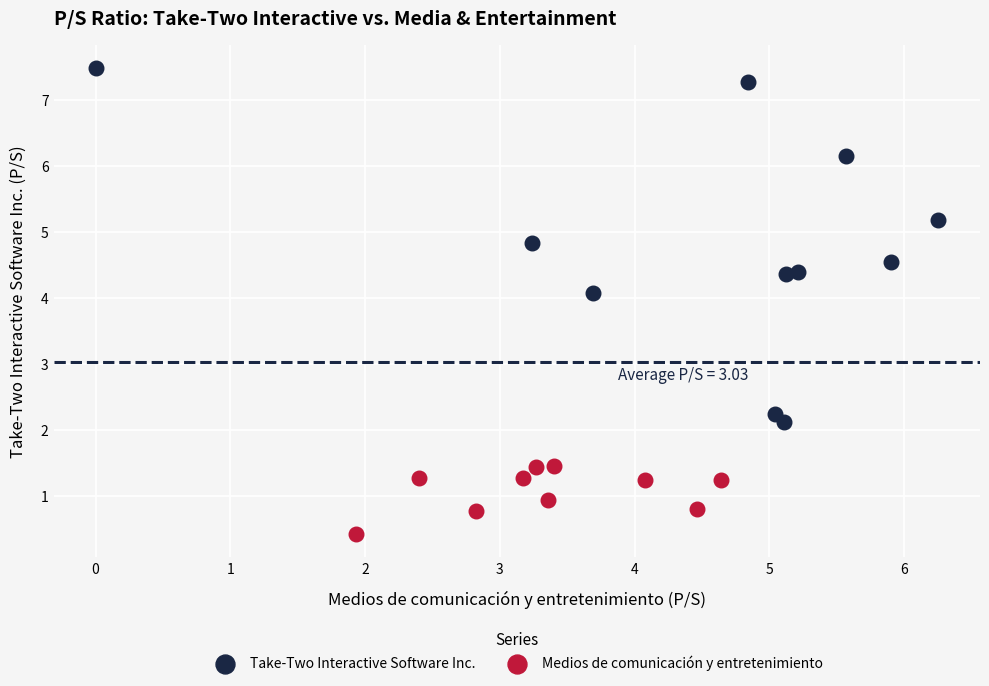

Which series reaches the maximum Y coordinate?

Take-Two Interactive Software Inc.